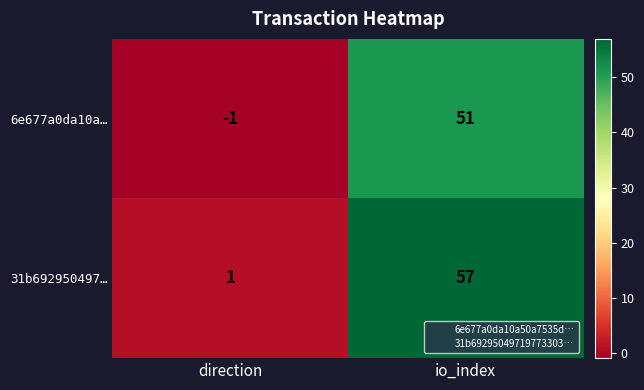

What is the average value of the 31b692950497… series?

29